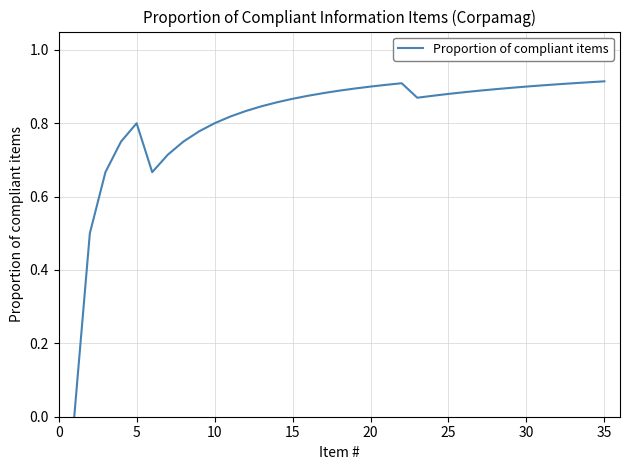

How many interior local valleys (lower than both neighbors) does the data have?

2